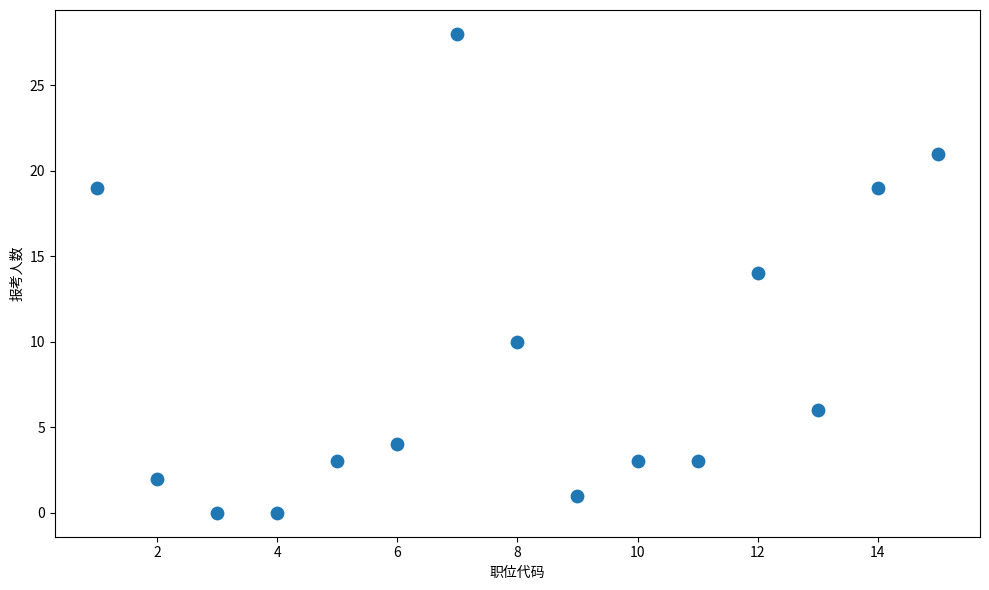

What is the range of X values (max minus min)?

14